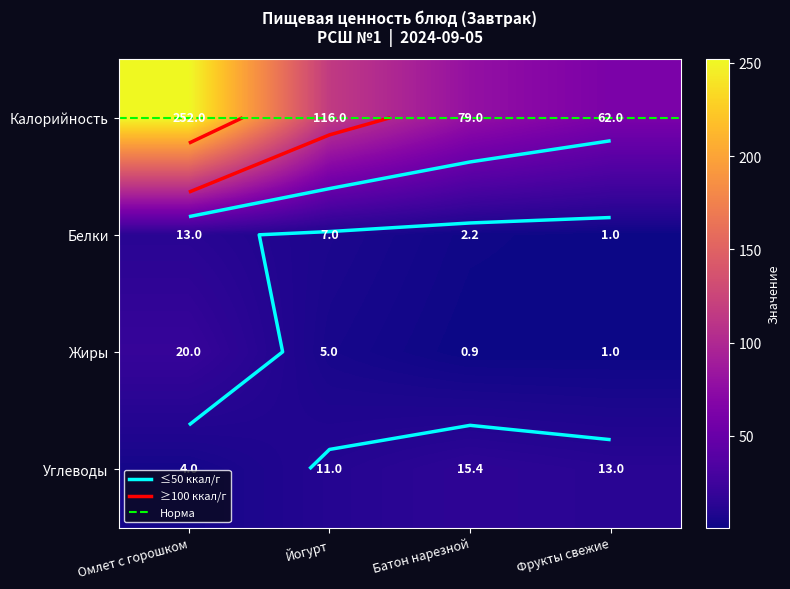

Which category has the highest value in the Углеводы series?

Батон нарезной